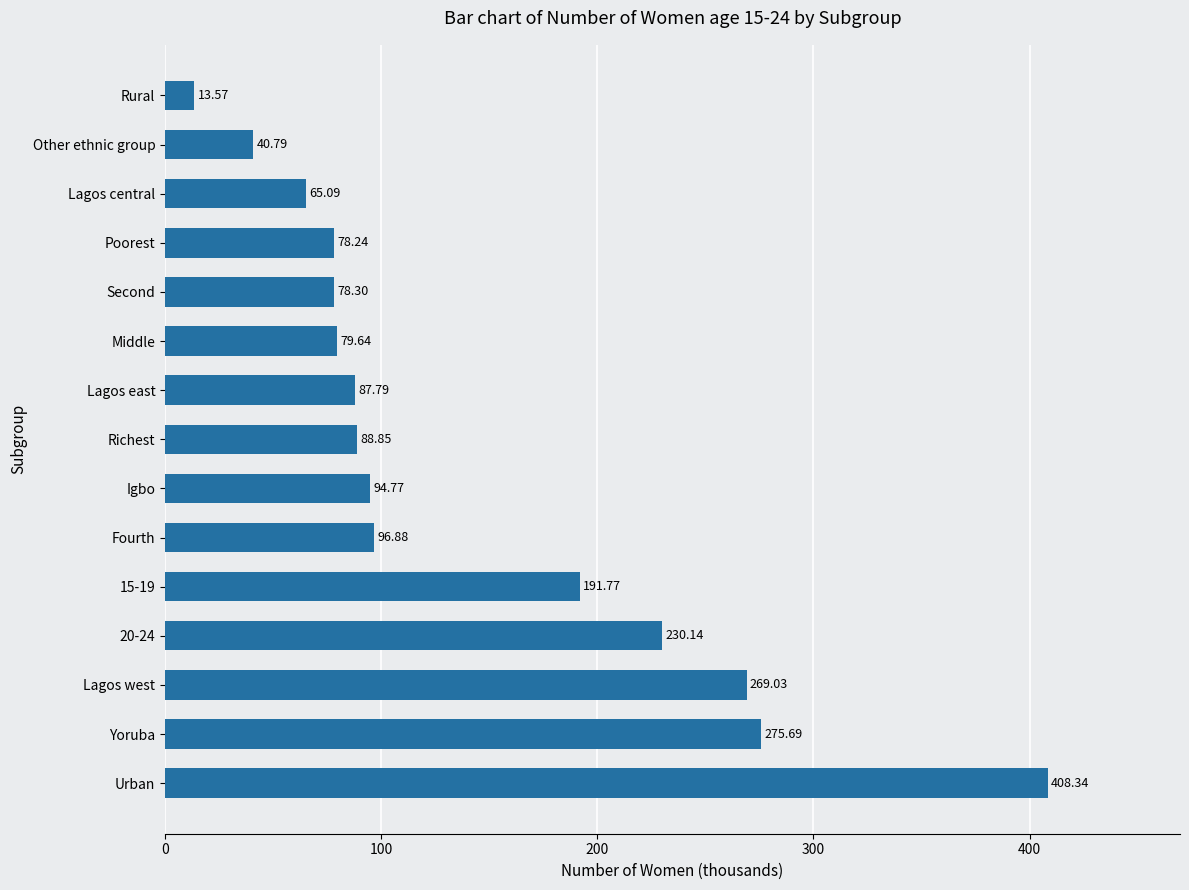

What is the change in value from Lagos west to Lagos central?

-203.9